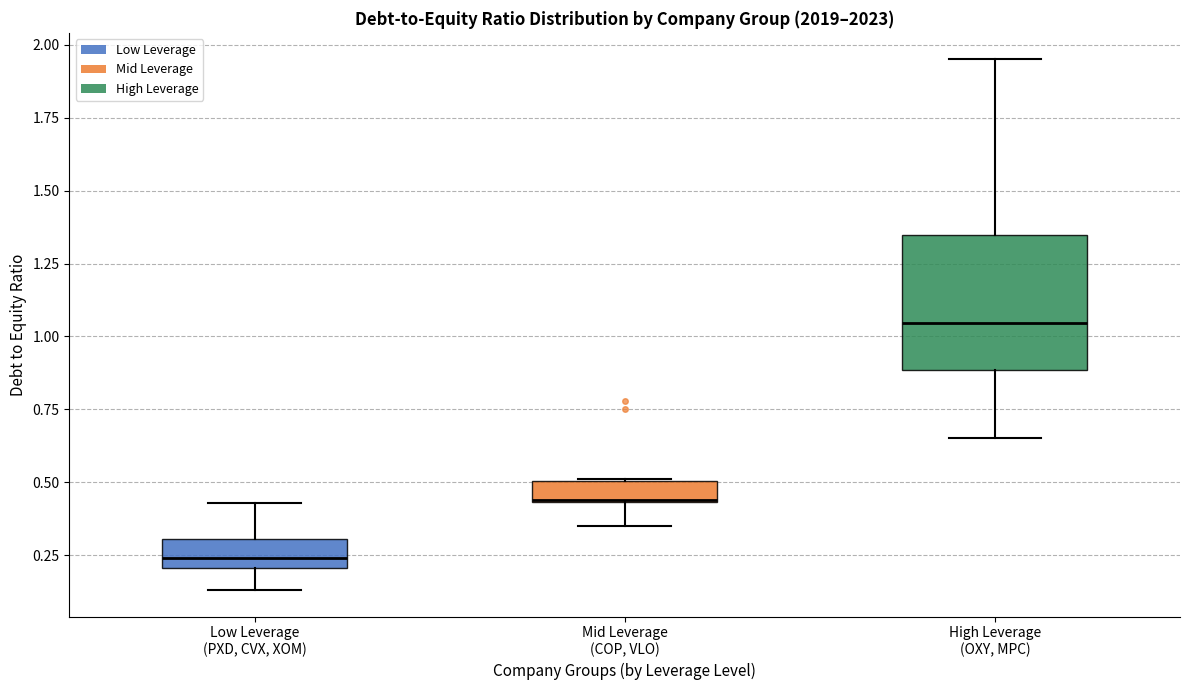

Comparing the boxes themselves (not the whiskers), which one is the tallest?

High Leverage (OXY, MPC)